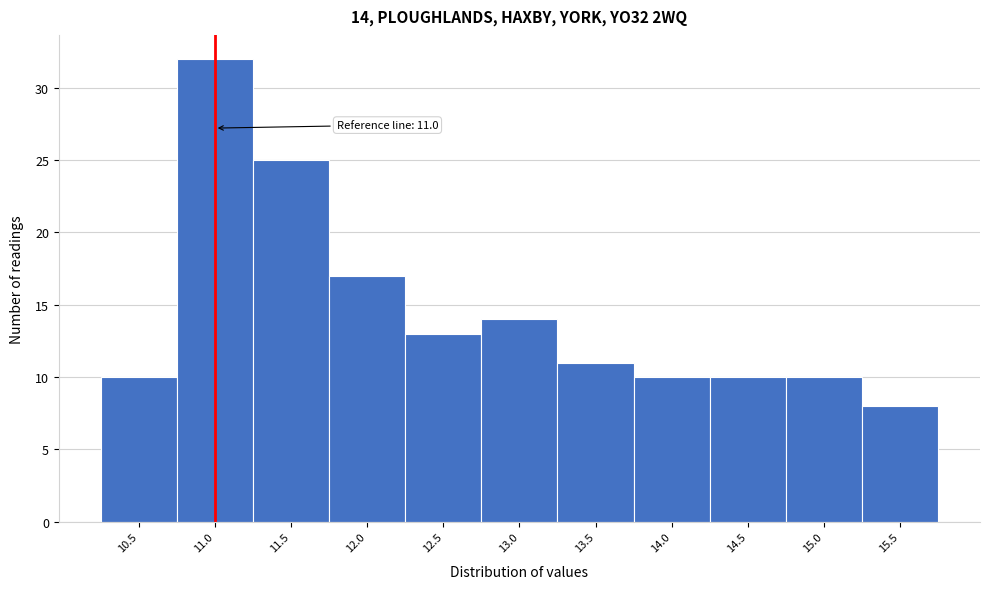

Over which range of the x-axis is the bar tallest?

10.75 to 11.25